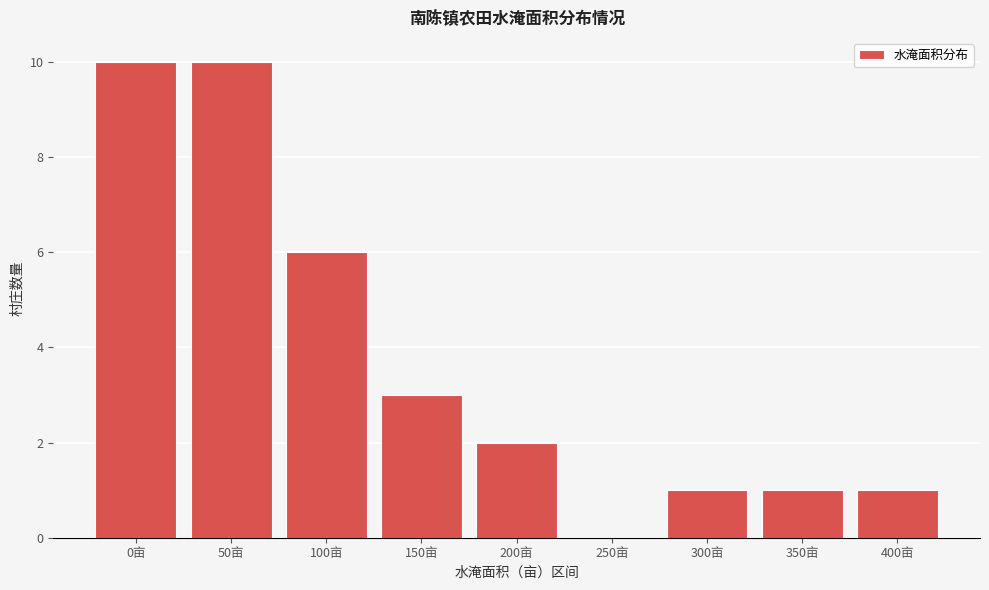

Reading left to right, extract all data points from this chart.

0亩=10	50亩=10	100亩=6	150亩=3	200亩=2	250亩=0	300亩=1	350亩=1	400亩=1